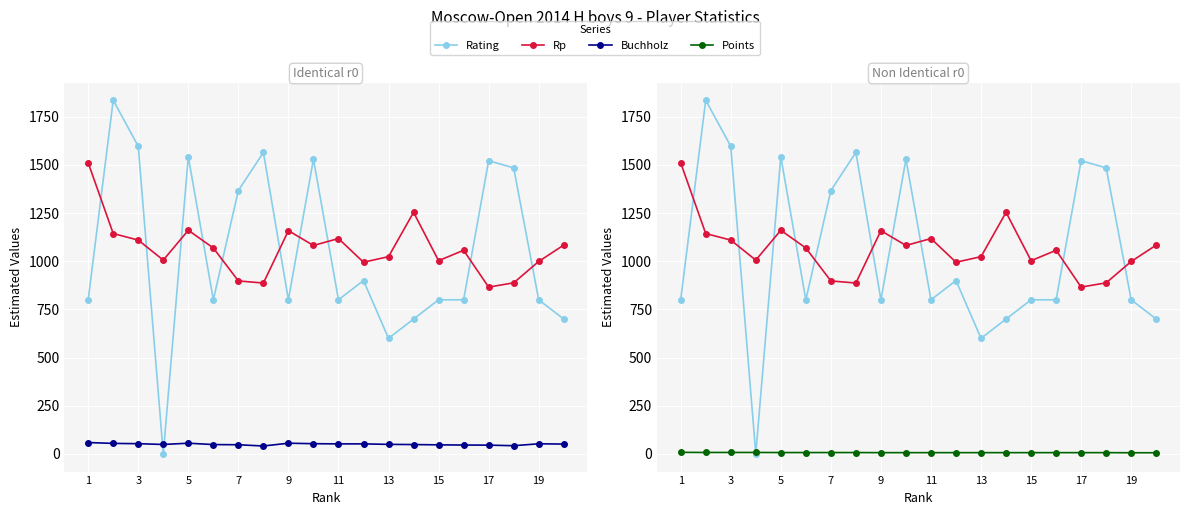

What is the highest value of the Rp series?

1511.0